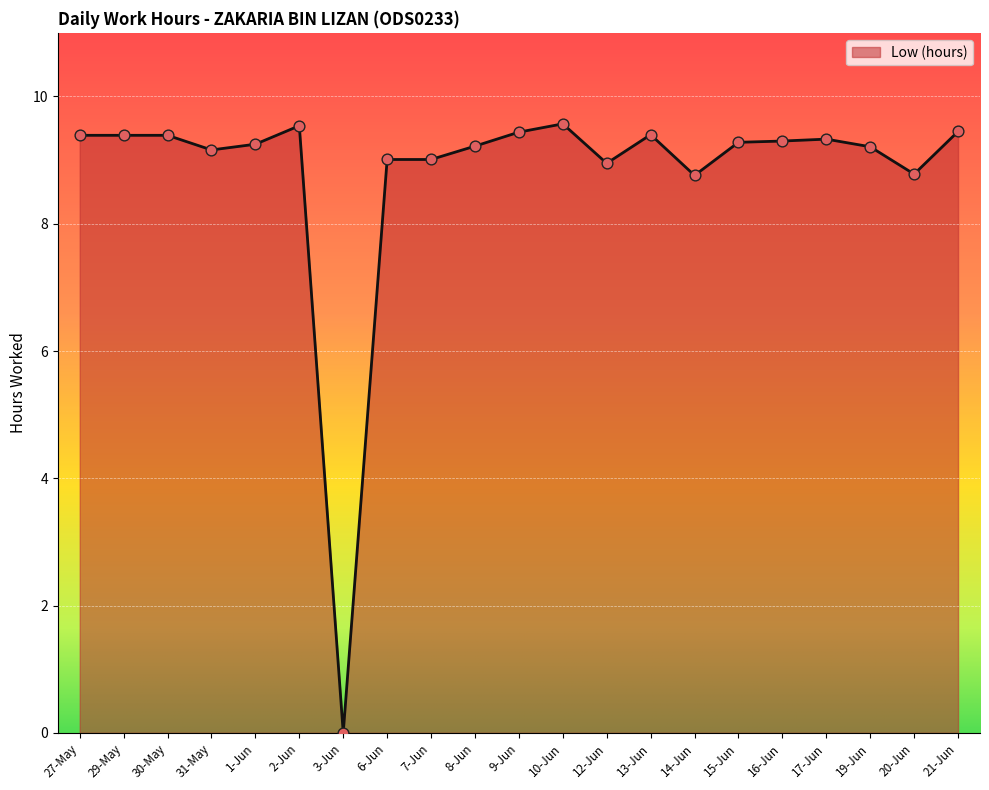

What is the change in value from 29-May to 10-Jun?

+0.2